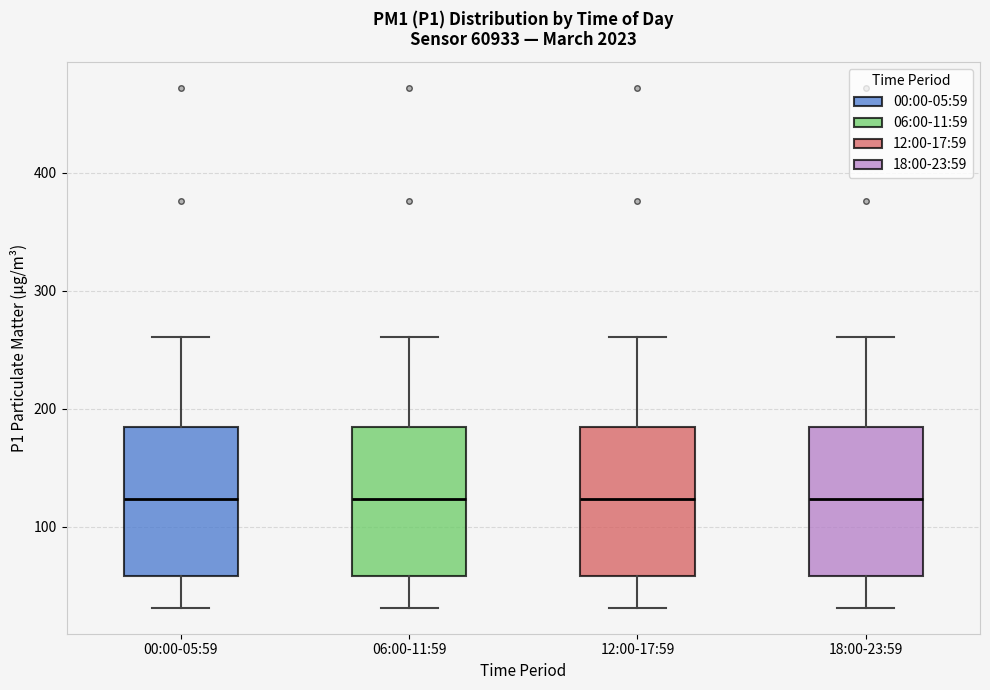

Reading left to right, read every box against the y-axis: the position of its median line, the range the box covers, and the ends of its whiskers. The values are not printed on the chart, so give them approximately, as read against the axis.

00:00-05:59: median 120, box 60 to 180, whiskers 30 to 260
06:00-11:59: median 120, box 60 to 180, whiskers 30 to 260
12:00-17:59: median 120, box 60 to 180, whiskers 30 to 260
18:00-23:59: median 120, box 60 to 180, whiskers 30 to 260